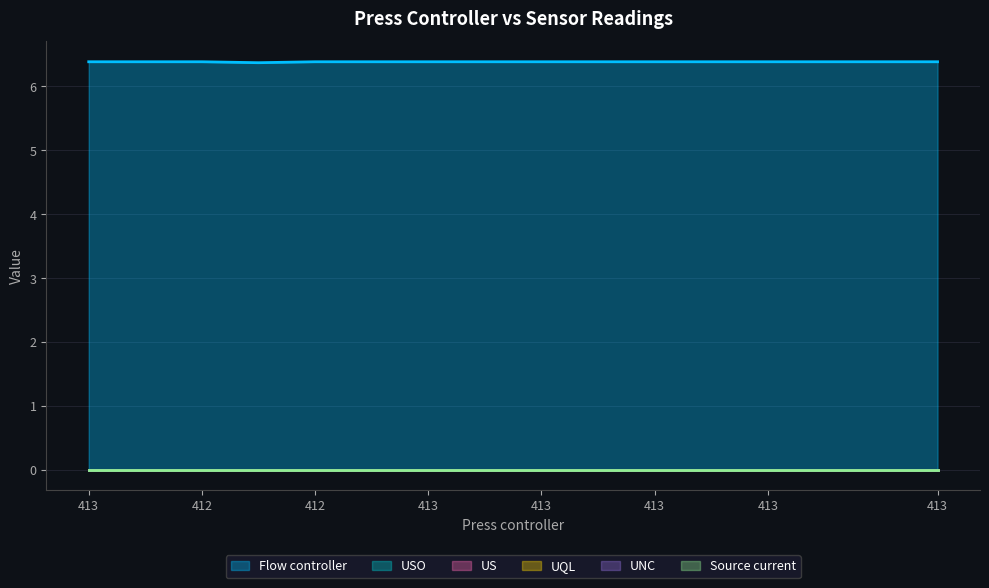

What is the label of the 14th point from the left?

413